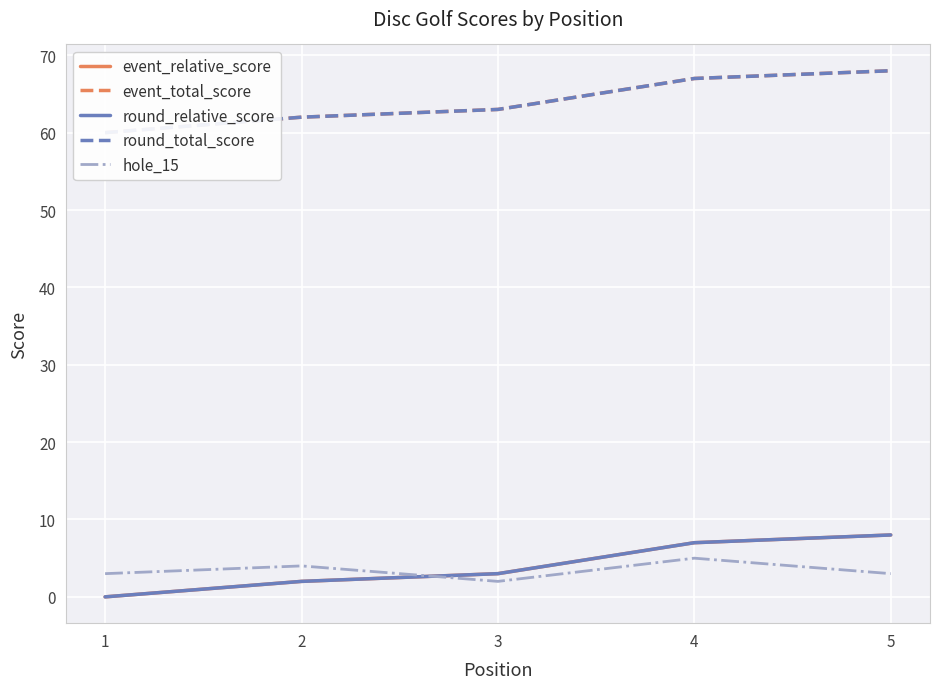

Between which two adjacent categories do hole_15 and event_relative_score first intersect?

2 and 3